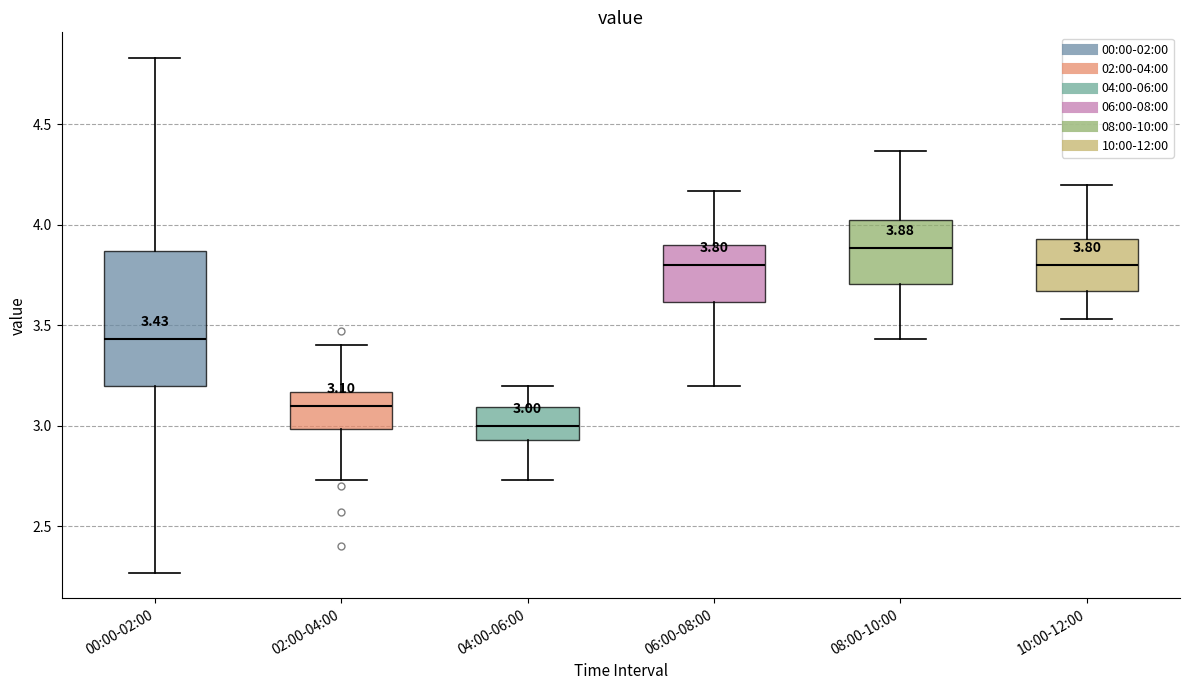

Which box has the lowest median line?

04:00-06:00